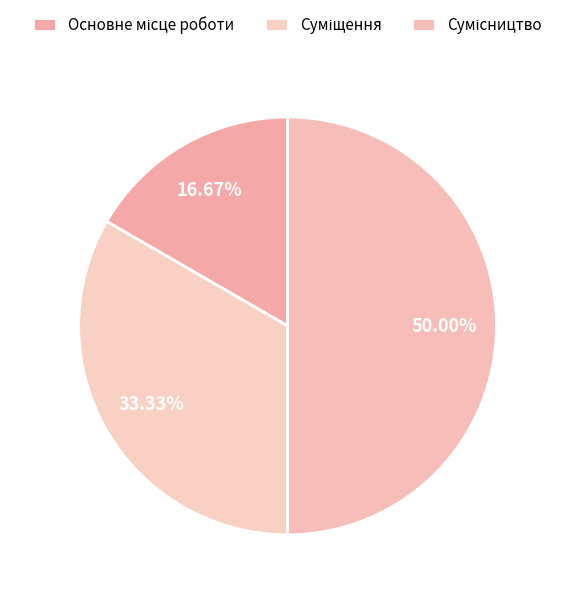

True or false: Суміщення accounts for 33% of the total.

True